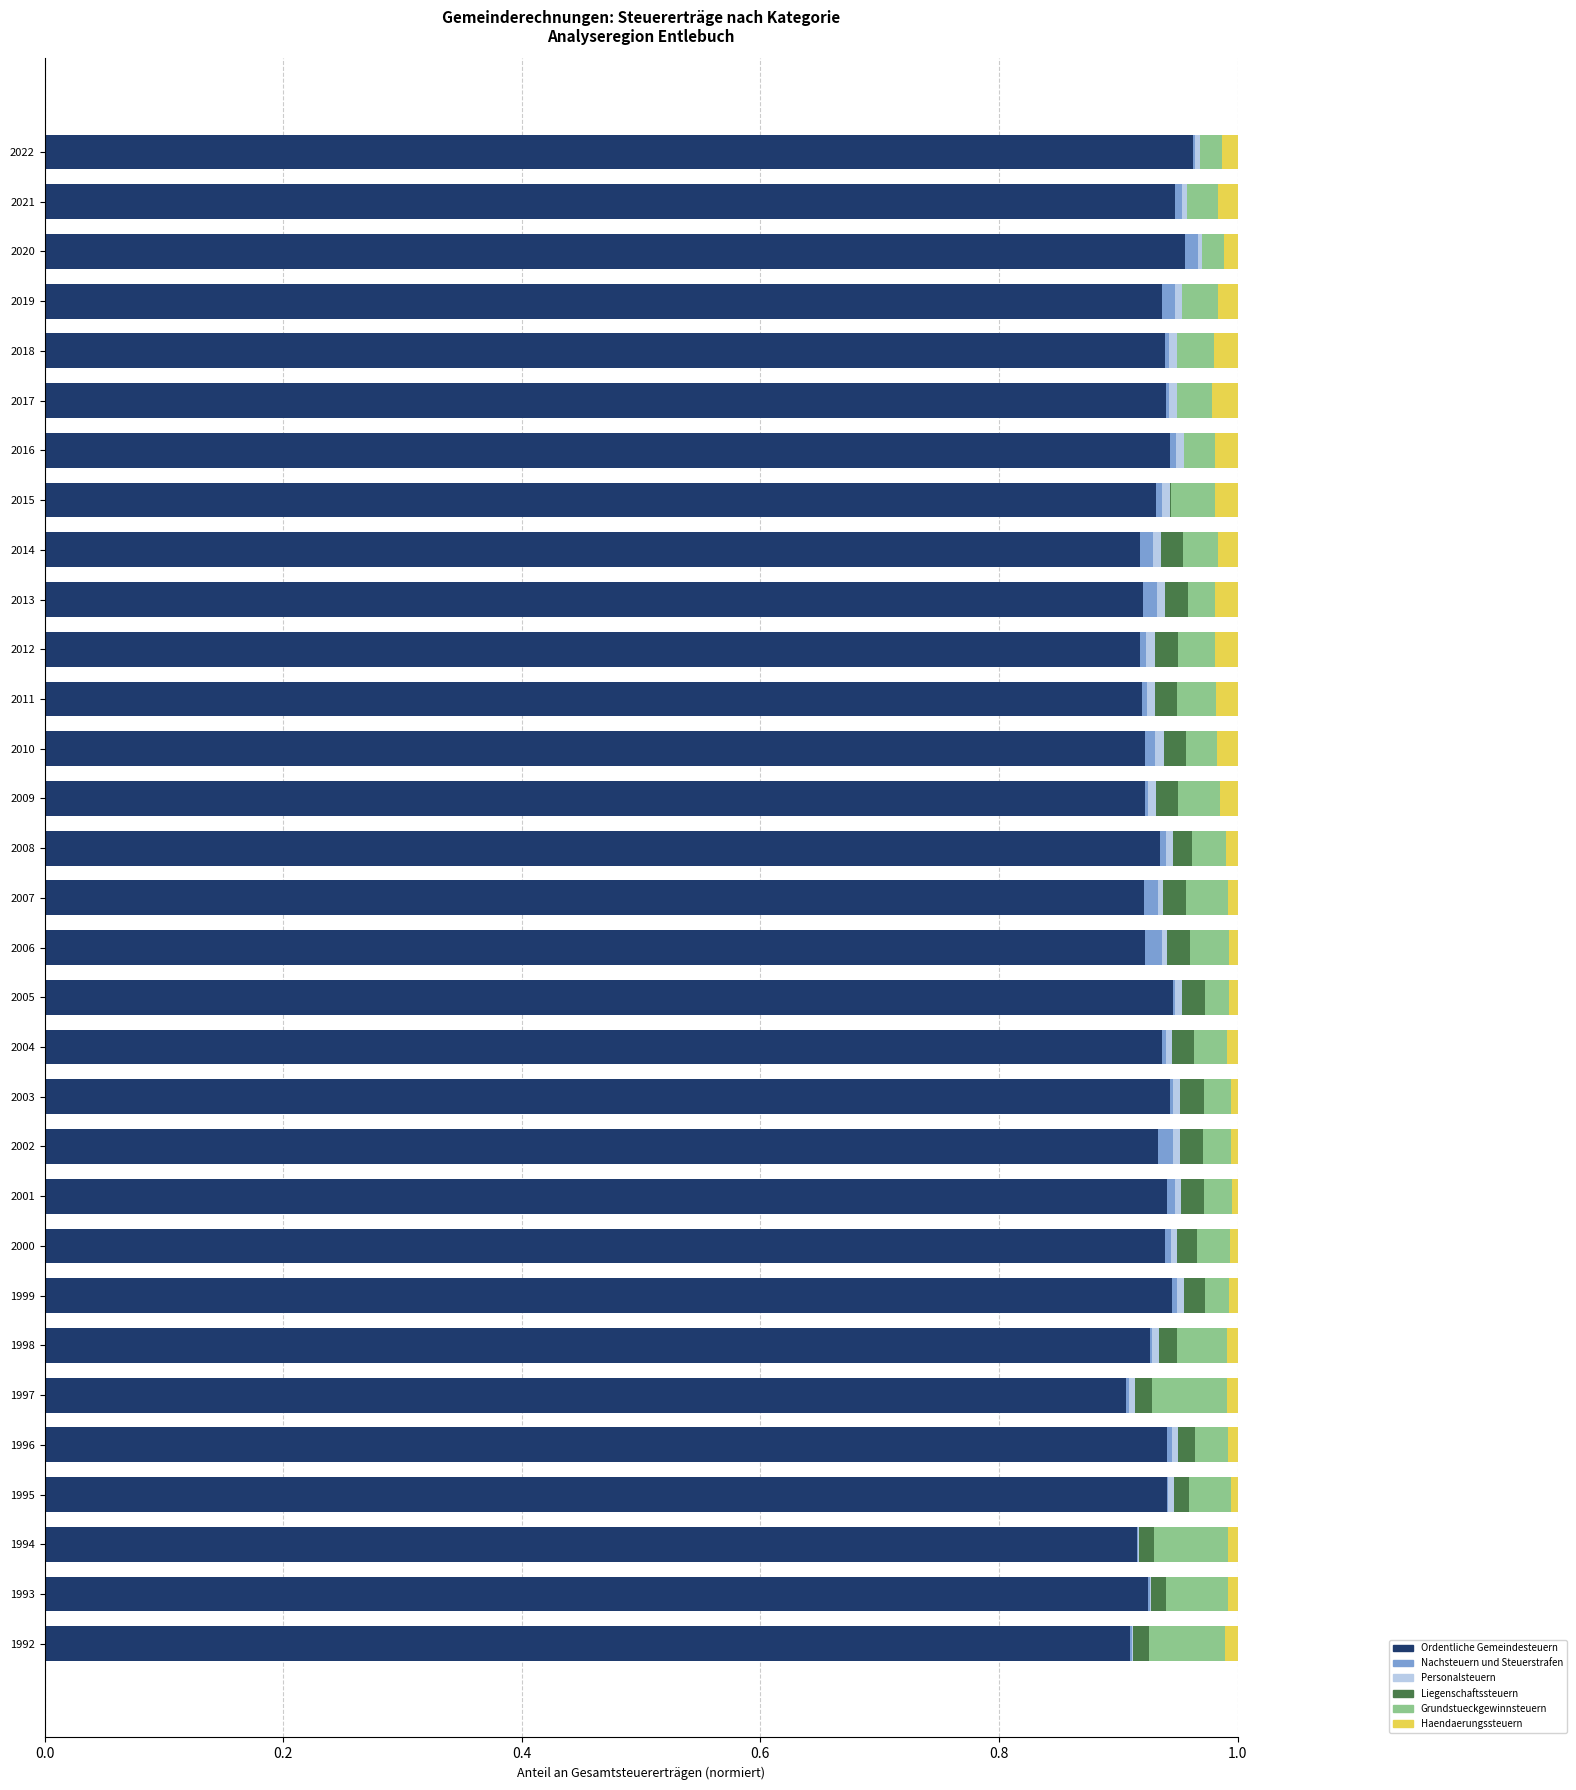

Is it true that Ordentliche Gemeindesteuern equals 0.9 at 1994?

True